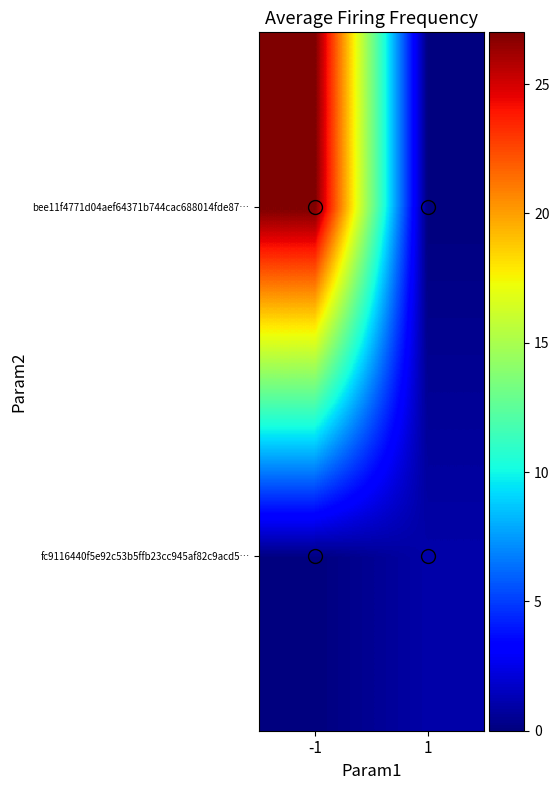

At how many categories does at least one series exceed 4?

1